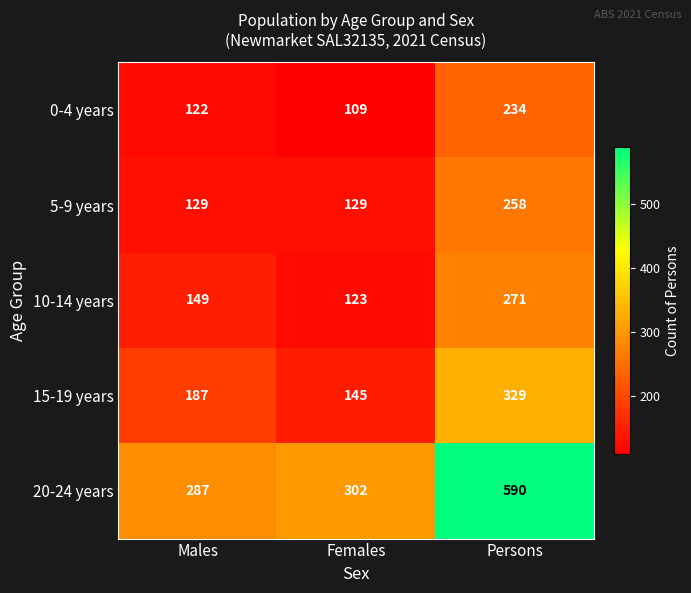

Read the 20-24 years value at Males.

287